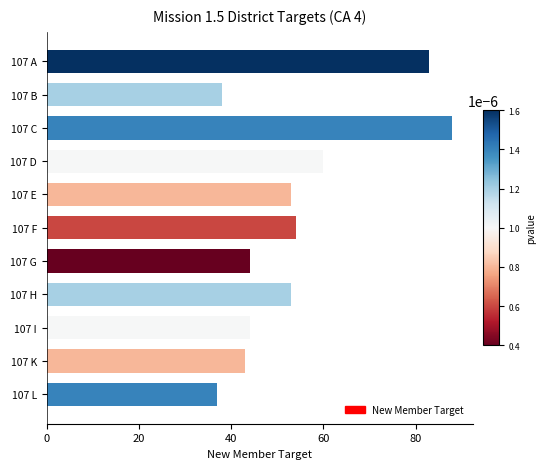

What is the difference between the values at 107 B and 107 I?

6